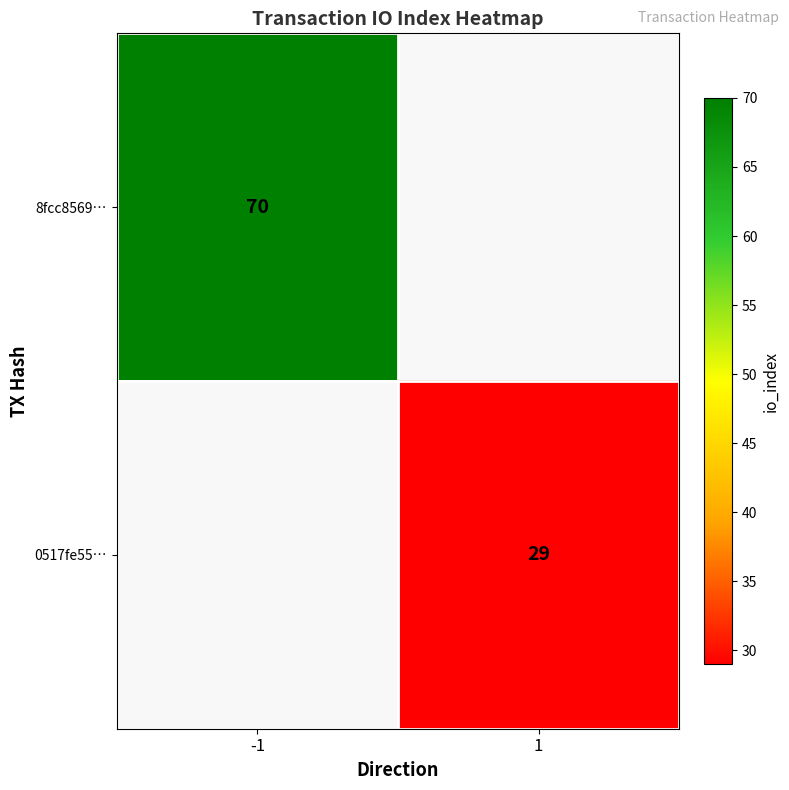

Is the value of 8fcc8569… at -1 greater than the value of 0517fe55… at 1?

Yes